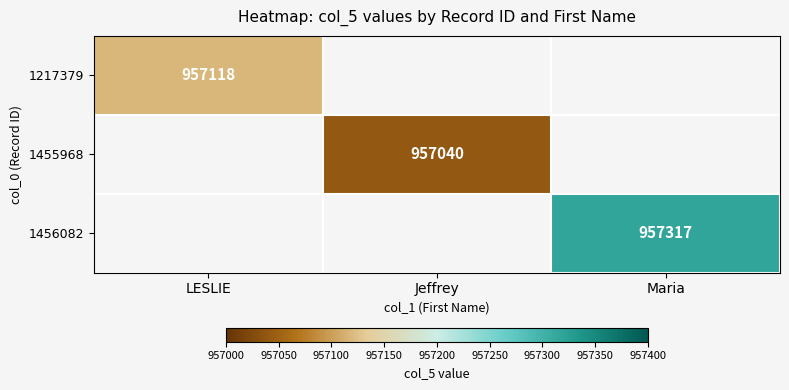

Is it true that 1217379 equals 957118 at LESLIE?

True